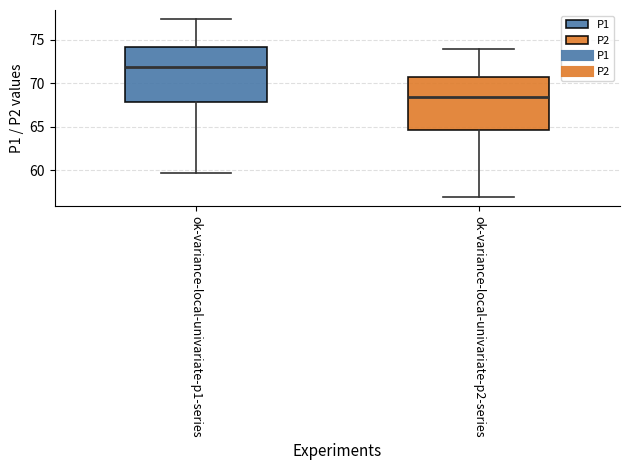

Reading left to right, read every box against the y-axis: the position of its median line, the range the box covers, and the ends of its whiskers. The values are not printed on the chart, so give them approximately, as read against the axis.

ok-variance-local-univariate-p1-series: median 72.0, box 68.0 to 74.0, whiskers 59.5 to 77.5
ok-variance-local-univariate-p2-series: median 68.5, box 64.5 to 70.5, whiskers 57.0 to 74.0